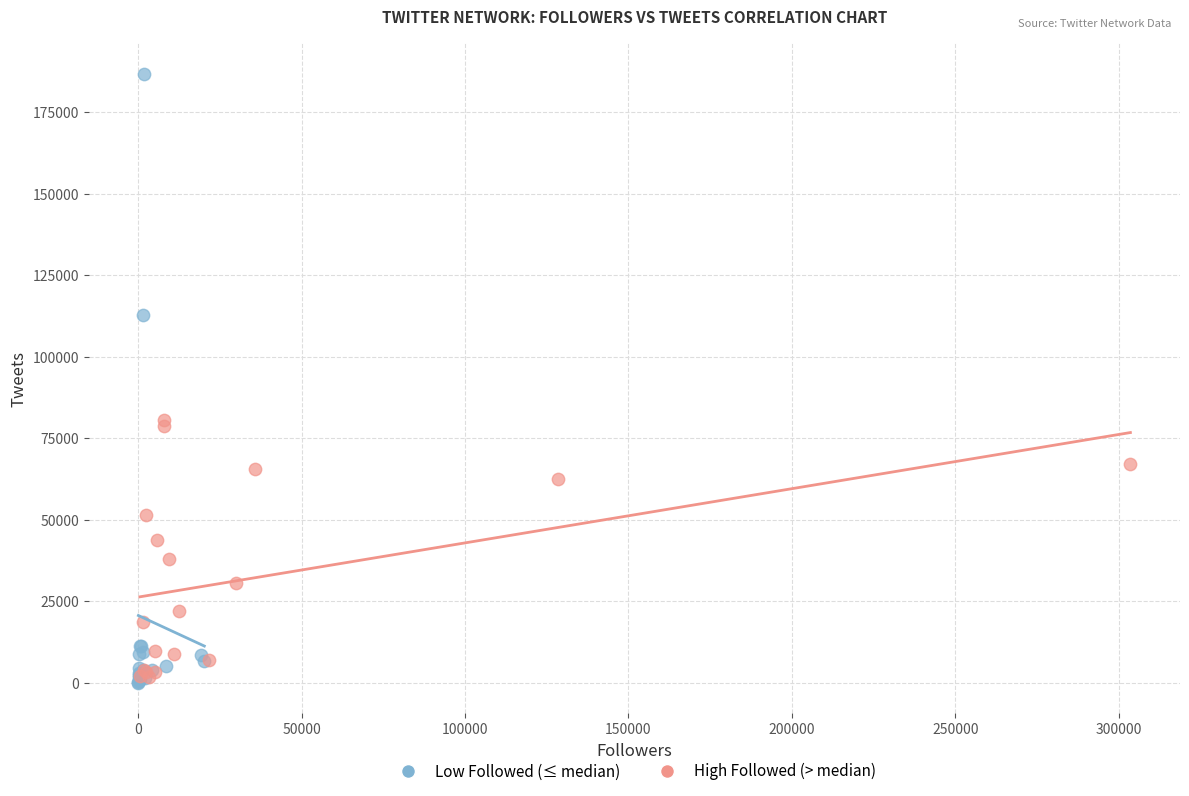

Which series contains the highest Y value?

Low Followed (≤ median)